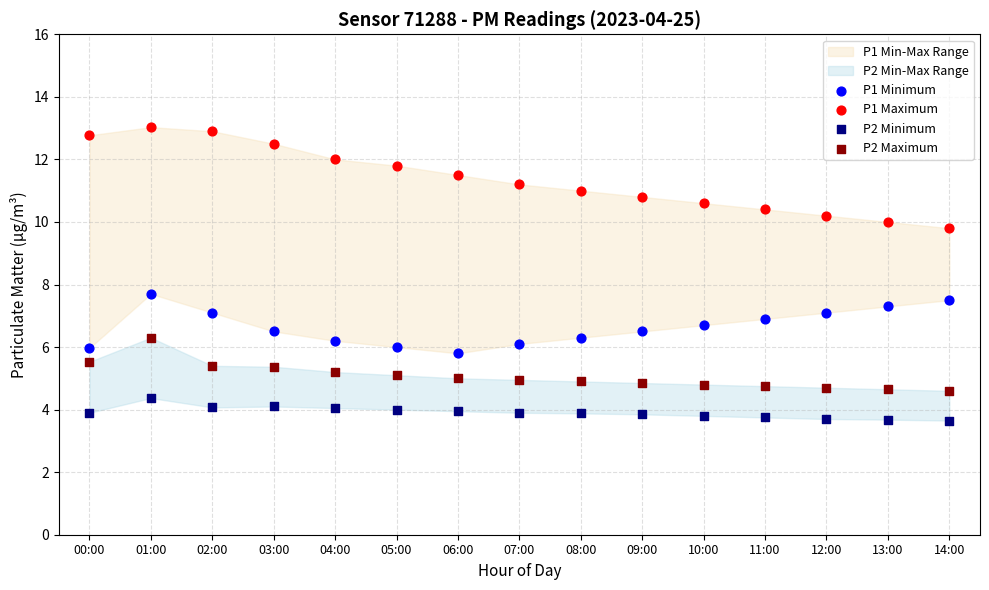

Which series has the largest Y range (max minus min)?

P1 Maximum